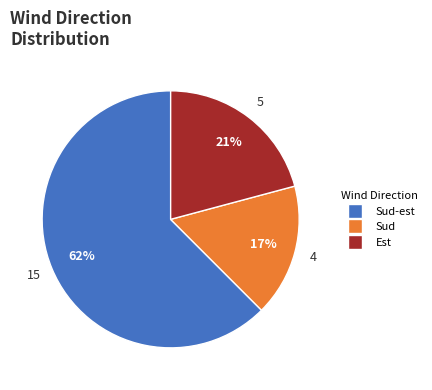

Does any single category account for the majority?

Yes